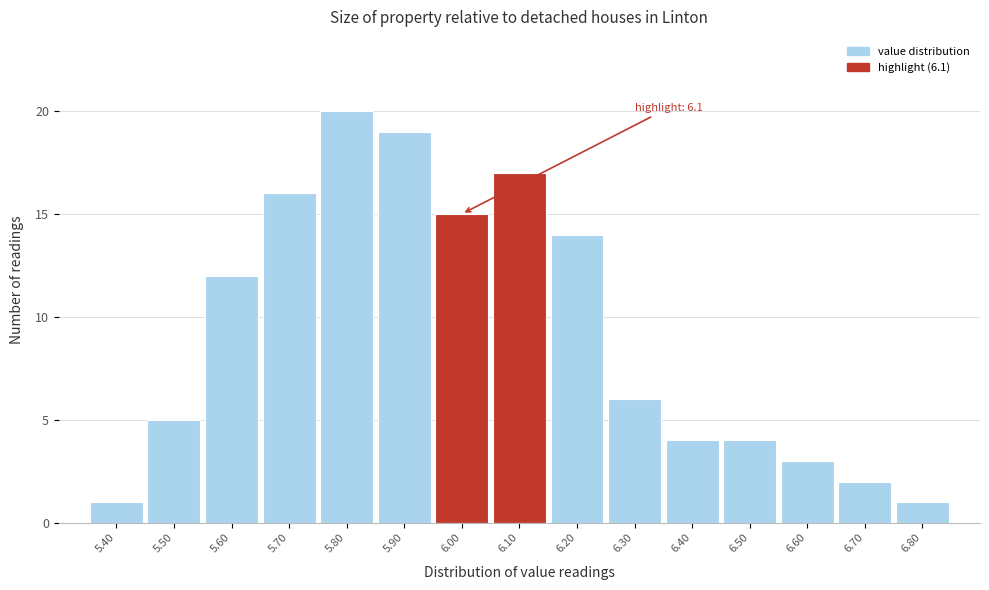

Reading left to right, list all the values displayed in this chart.

5.40=1	5.50=5	5.60=12	5.70=16	5.80=20	5.90=19	6.00=15	6.10=17	6.20=14	6.30=6	6.40=4	6.50=4	6.60=3	6.70=2	6.80=1